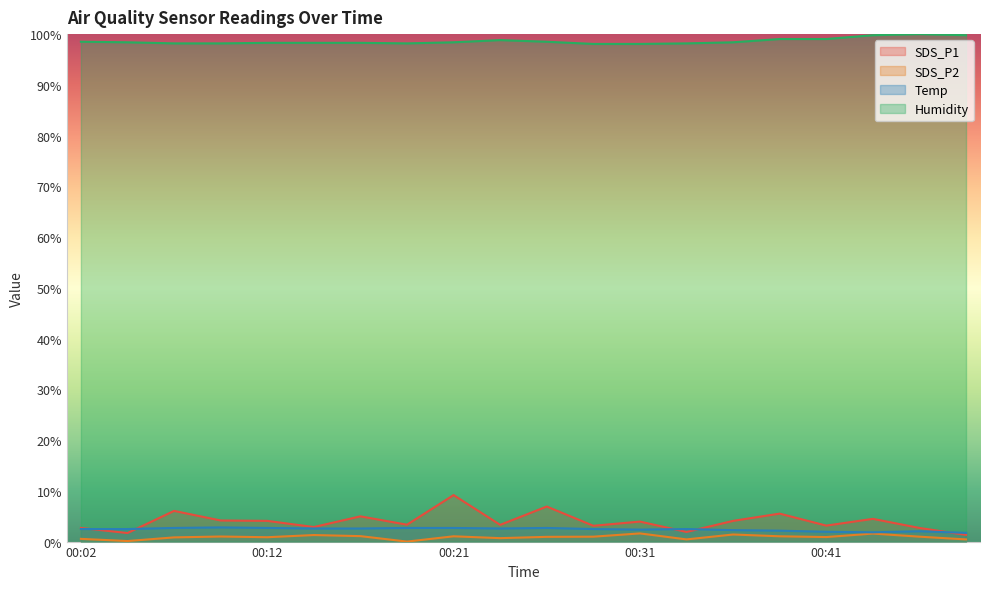

What is the value of the Temp point at the 10th from the left?

2.6